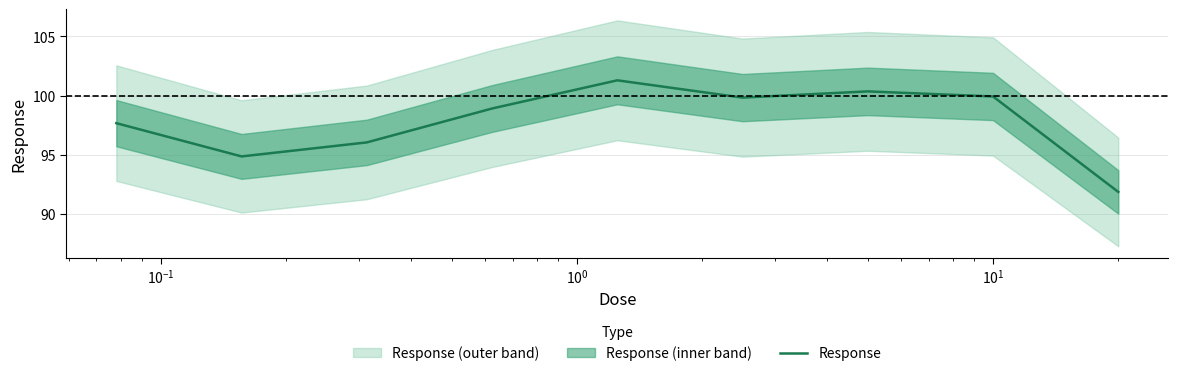

Count the number of categories in the chart.

9